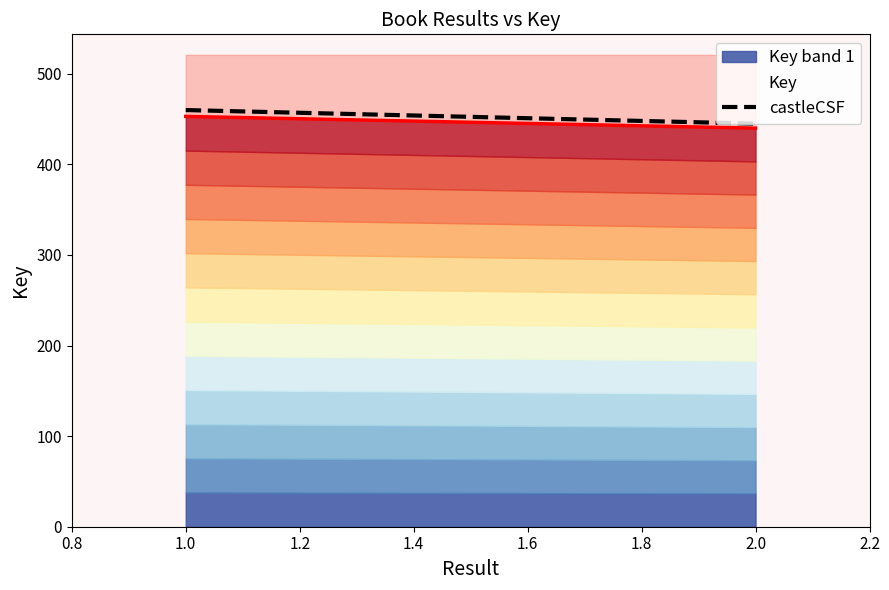

How many data points are less than 460?

1